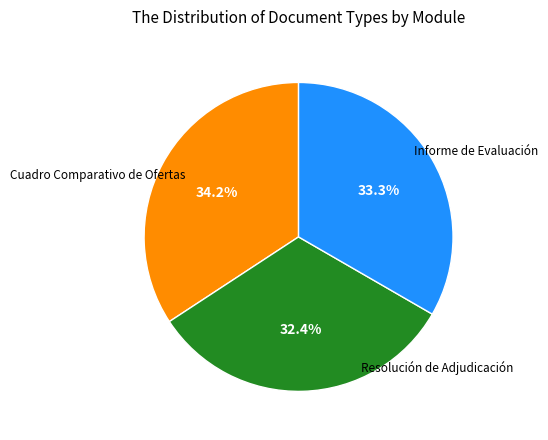

How many segments does this pie chart have?

3